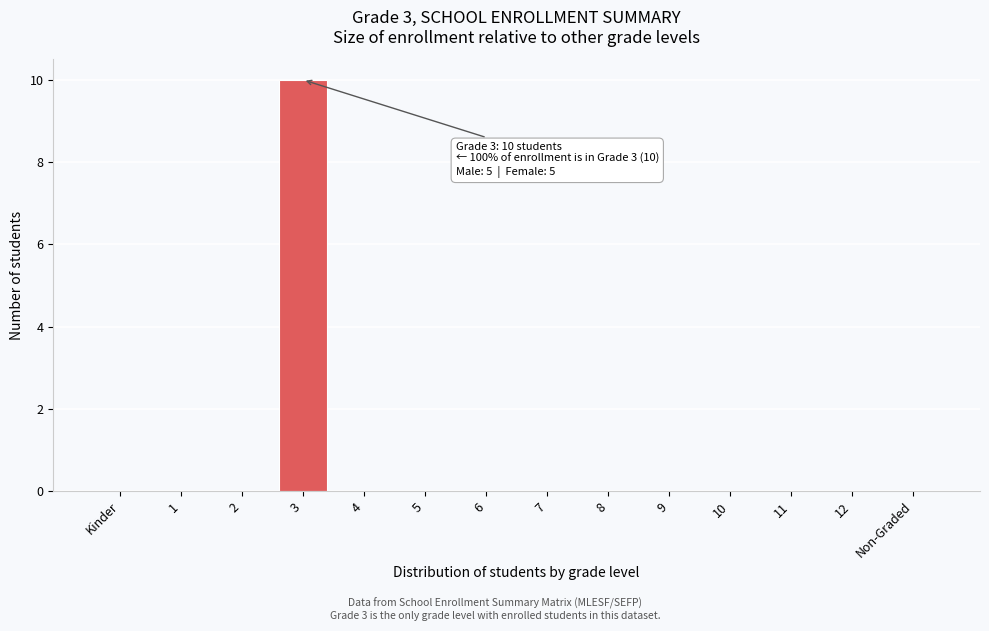

Reading left to right, transcribe all the data shown in this chart.

Kinder=0	1=0	2=0	3=10	4=0	5=0	6=0	7=0	8=0	9=0	10=0	11=0	12=0	Non-Graded=0